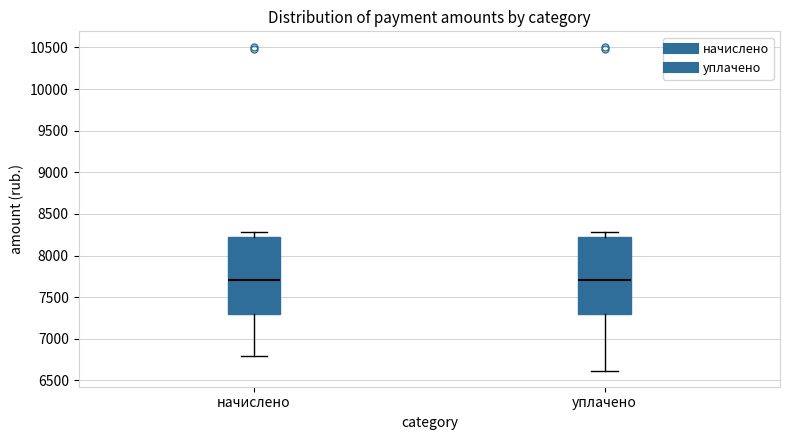

Reading left to right, transcribe this box plot: for each box, give where its median line is, the range the box spans, and where its two whiskers end, as read against the y-axis. The values are not printed on the chart, so give them approximately, as read against the axis.

начислено: median 7700, box 7300 to 8200, whiskers 6800 to 8300
уплачено: median 7700, box 7300 to 8200, whiskers 6600 to 8300